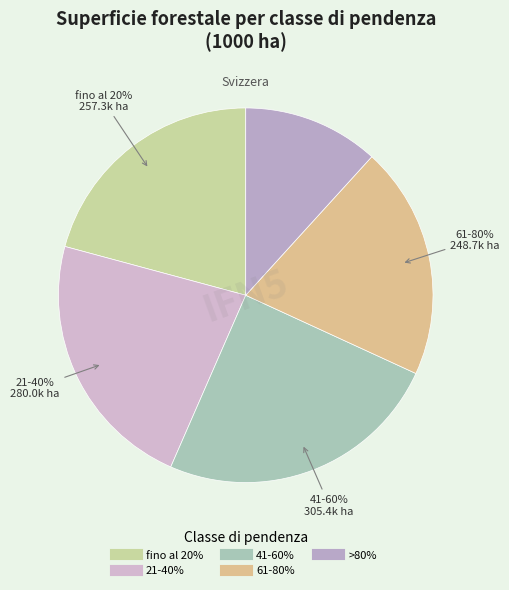

What is the ratio of the value at 41-60% to the value at fino al 20%?

1.2